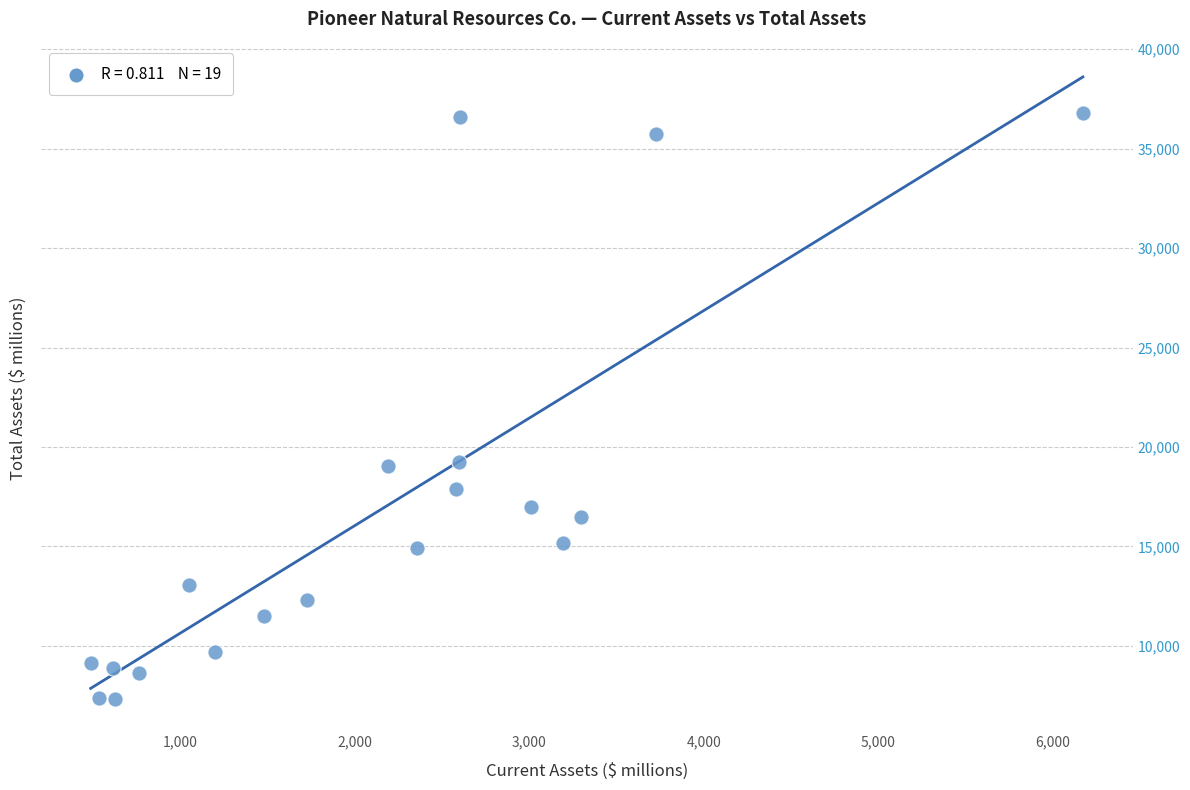

What is the range of Y values (max minus min)?

29482